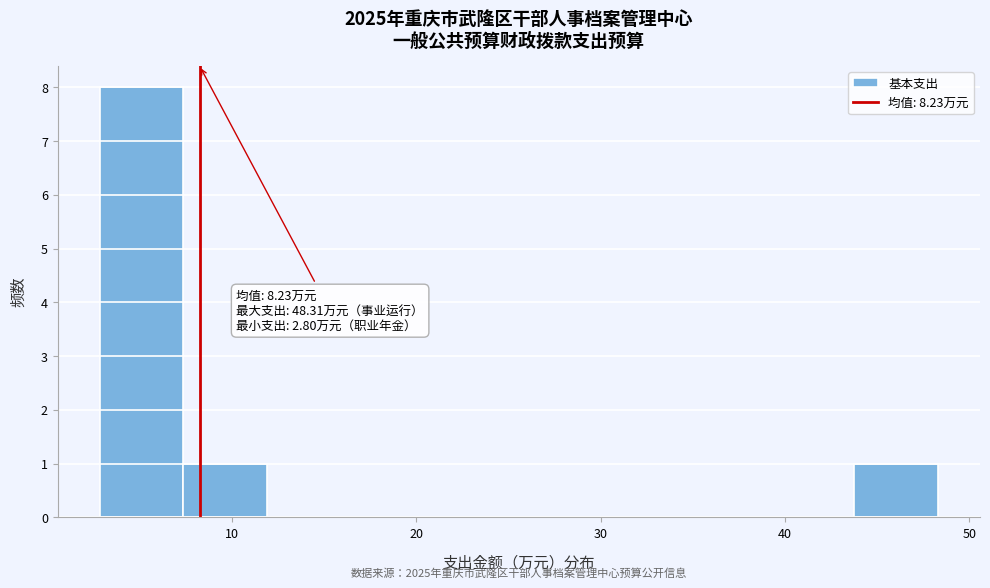

Over which range of the x-axis is the bar tallest?

3 to 7